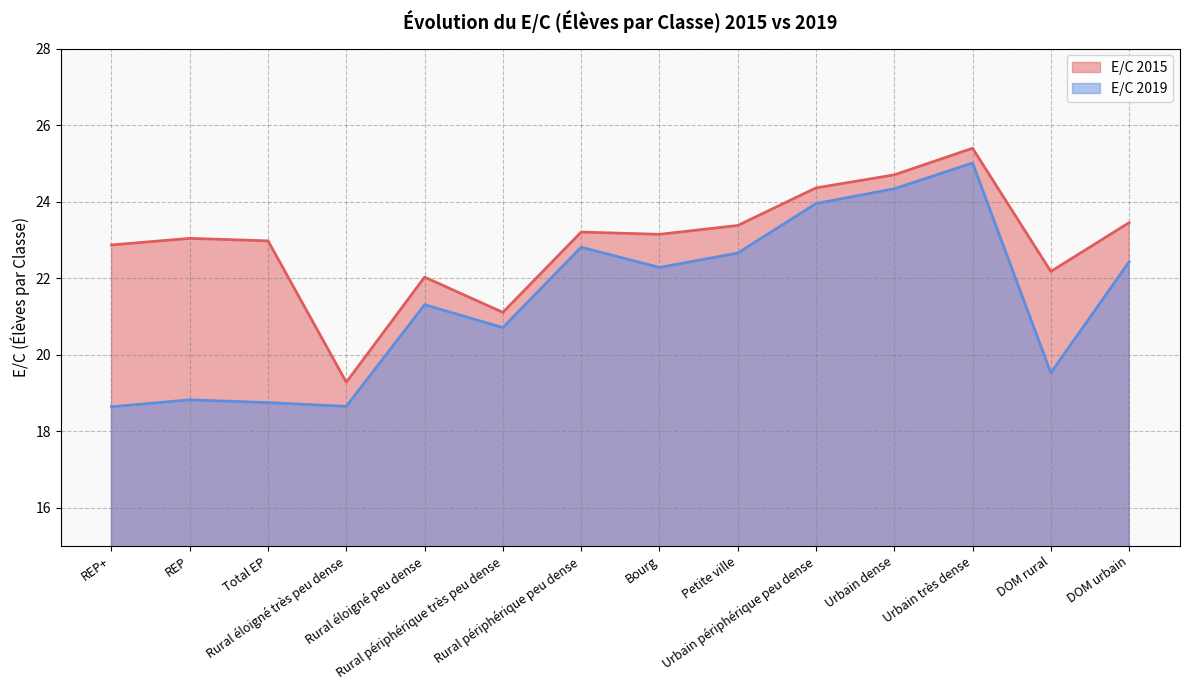

At which category does E/C 2019 reach its first local peak?

REP